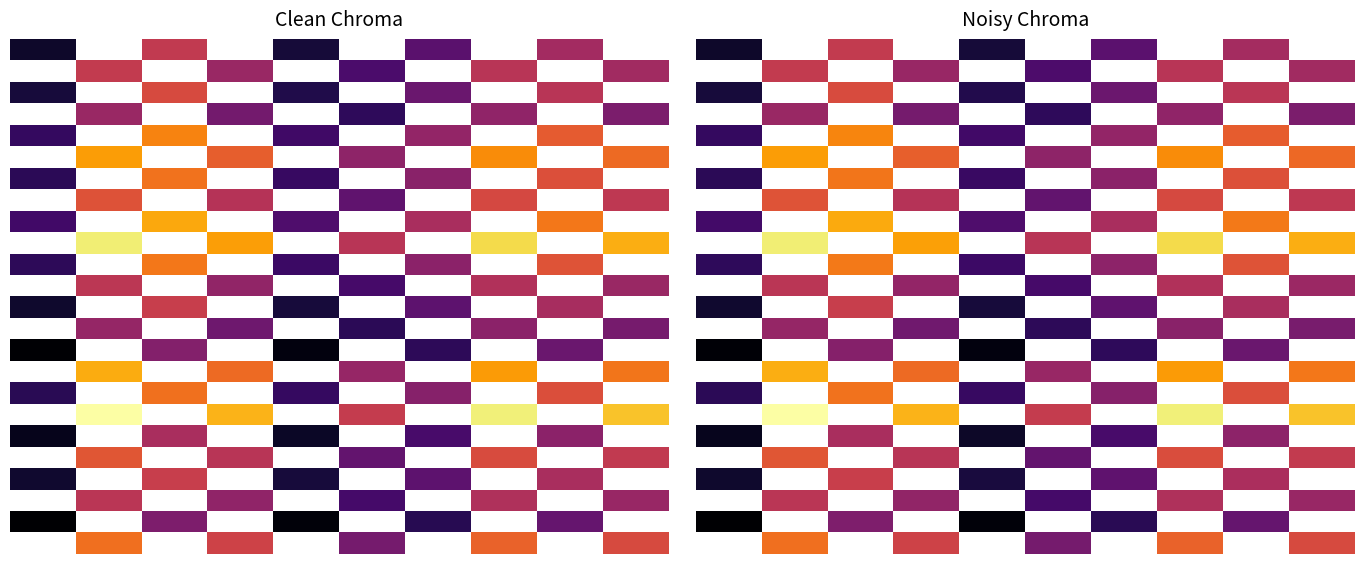

How many values in 0 are above zero?

5